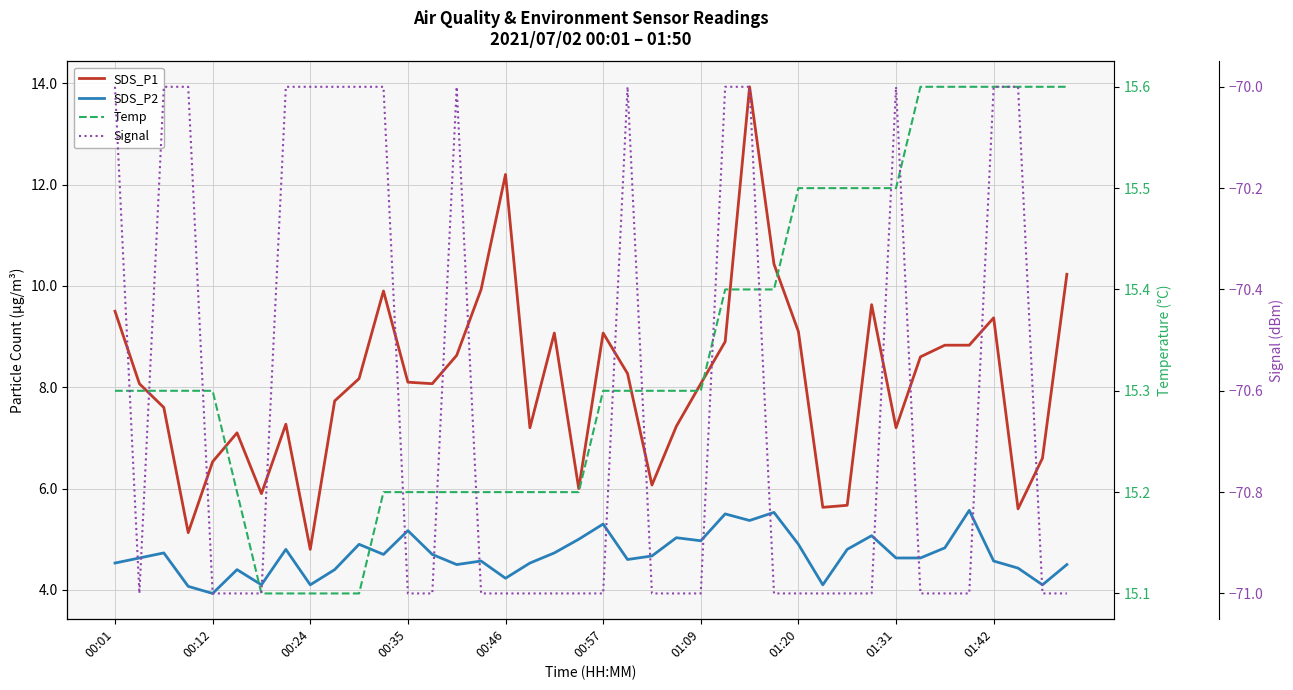

How many lines are shown in the chart?

4